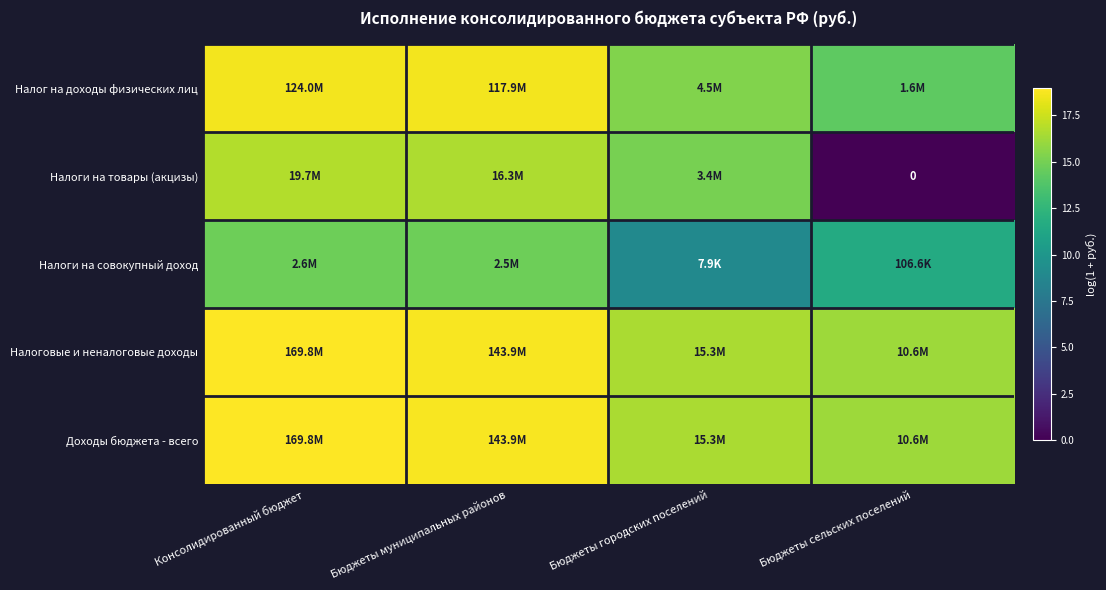

What is the sum of all Налоги на совокупный доход values?

50.1